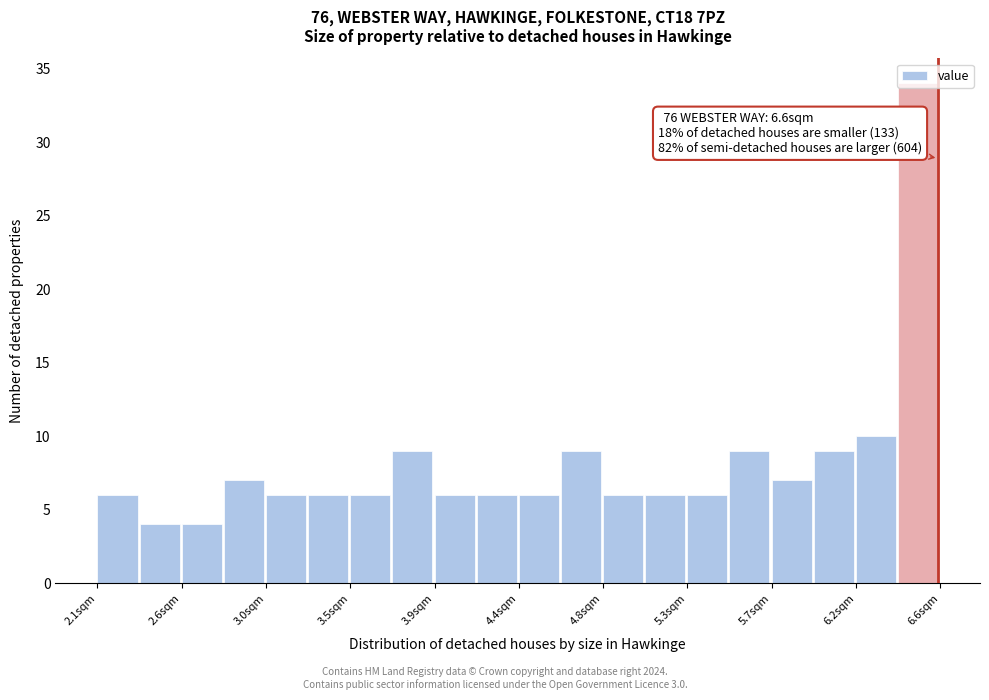

Over which range of the x-axis is the bar tallest?

6.40 to 6.60